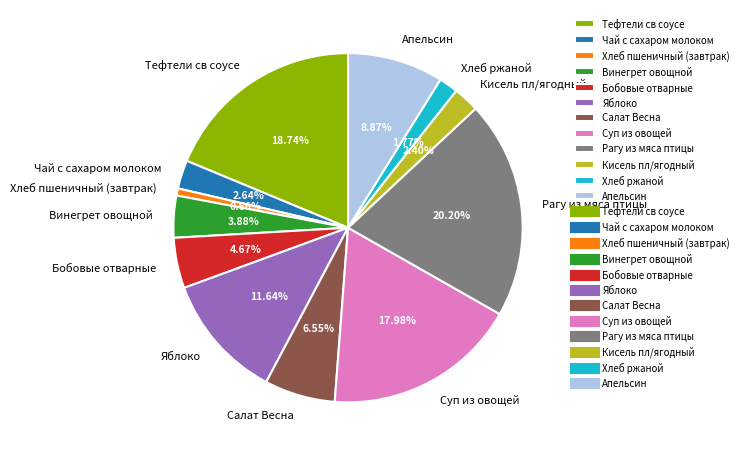

What percentage is the Бобовые отварные slice, to the nearest percent?

5%